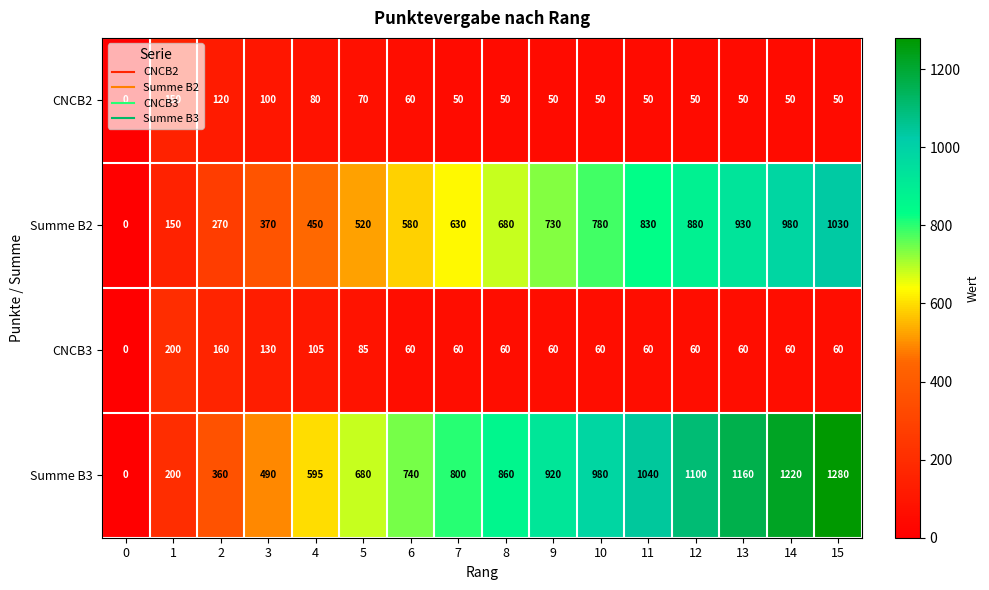

How many categories are shown in the chart?

16